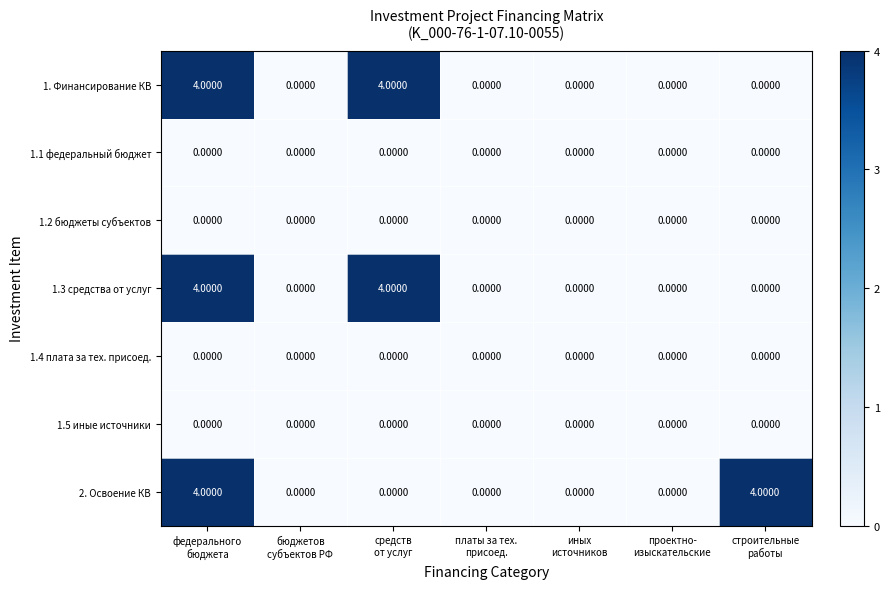

What is the sum of all 1.3 средства от услуг values?

8